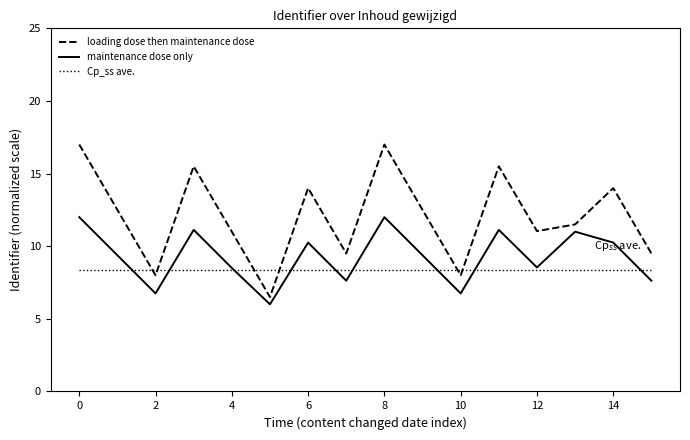

What is the average value of the loading dose then maintenance dose series?

12.1